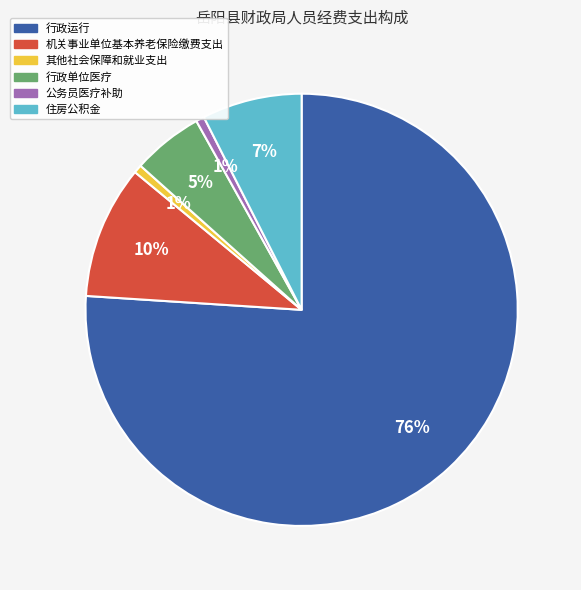

Is it true that 其他社会保障和就业支出 is 1% of the pie?

True